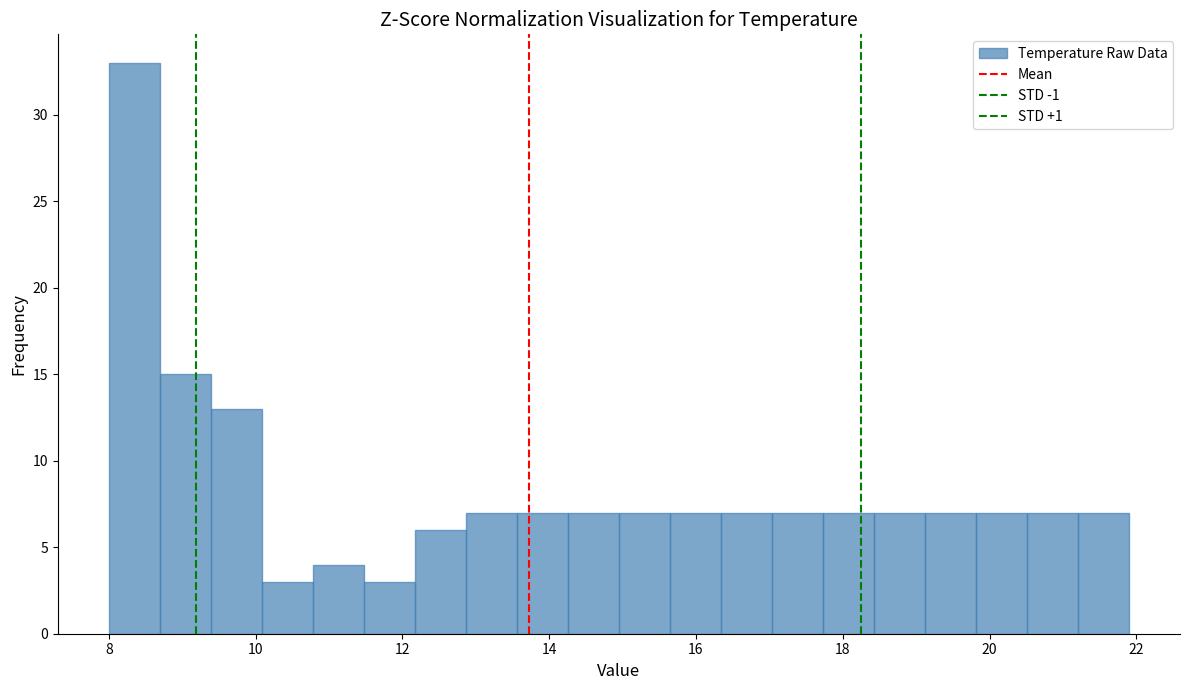

Read against the x-axis, roughly where is the centre of the tallest bar?

8.4